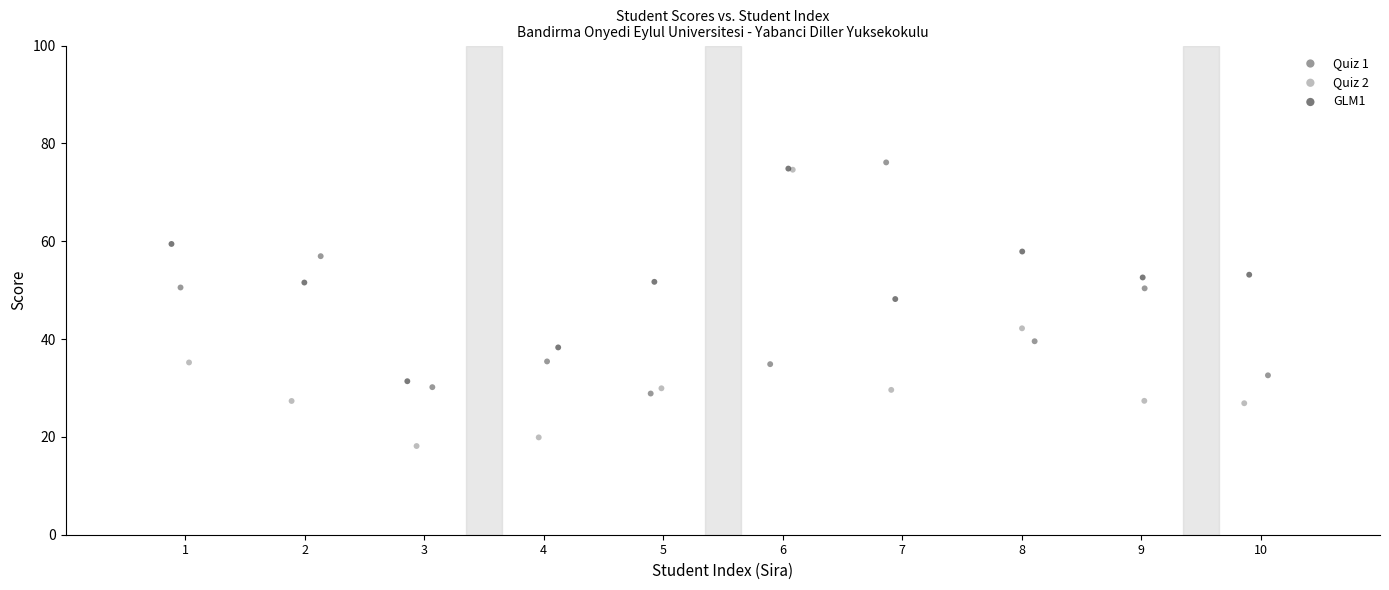

Which series has the widest spread of Y values?

Quiz 2